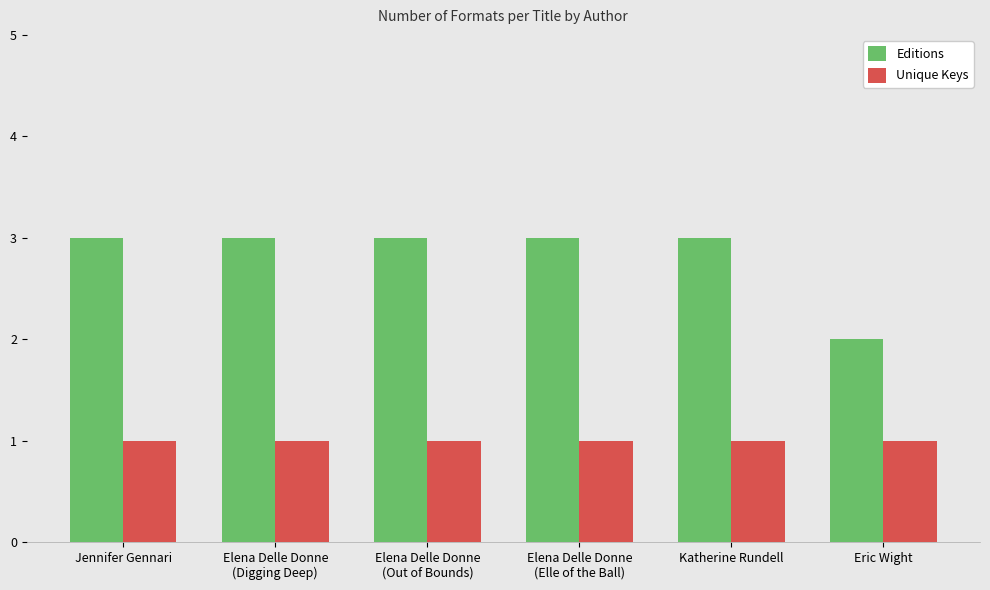

How many groups of bars are there?

6